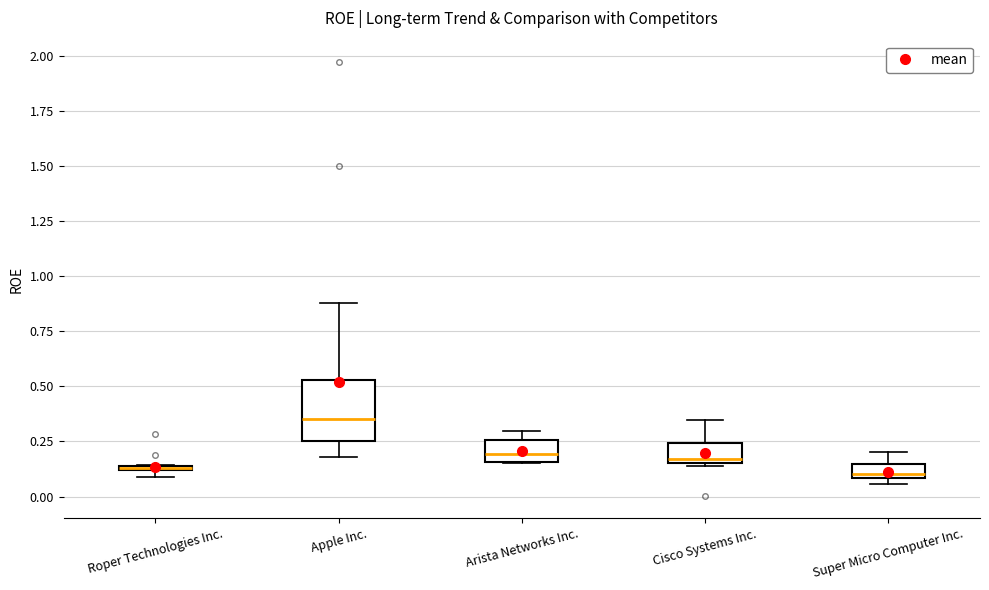

Where is the upper edge of the box for Cisco Systems Inc. on the y-axis? The values are not printed on the chart, so give them approximately, as read against the axis.

0.25